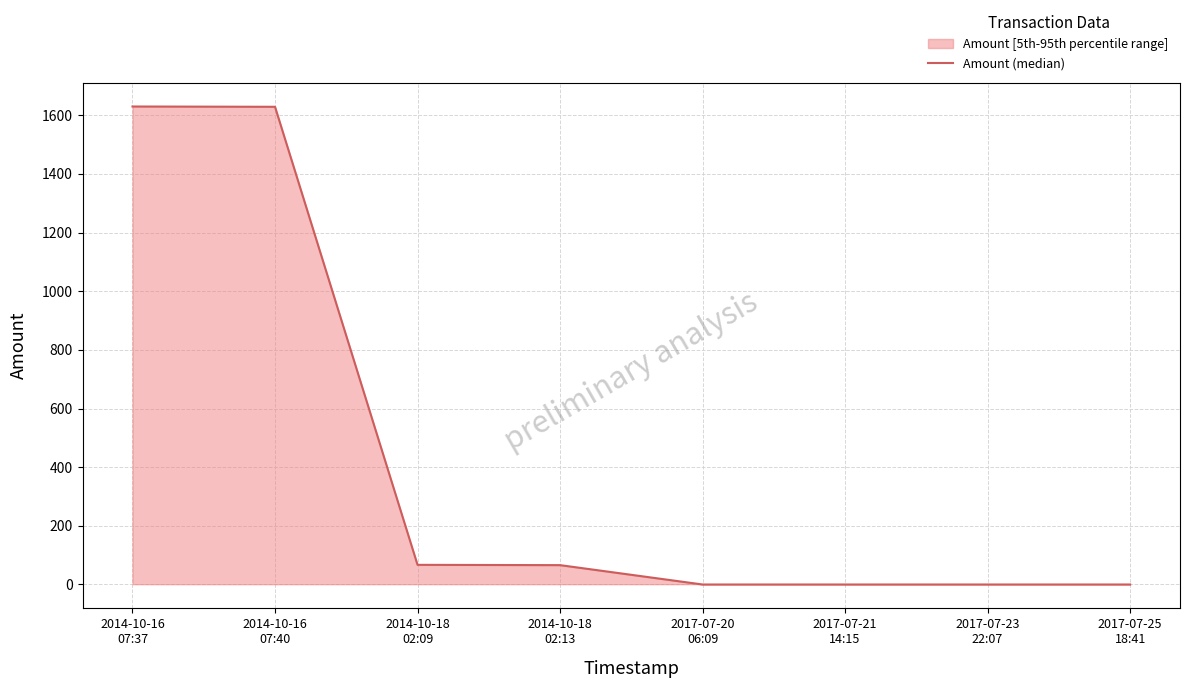

Which label corresponds to the largest value in the chart?

2014-10-16
07:37